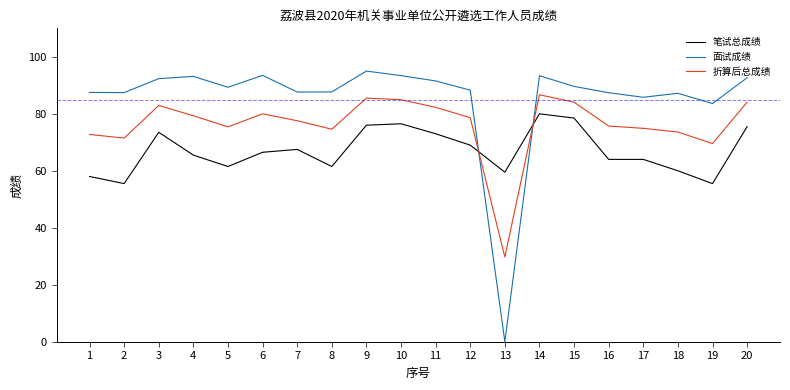

The value of 面试成绩 at 4 is 22.3. True or false?

False